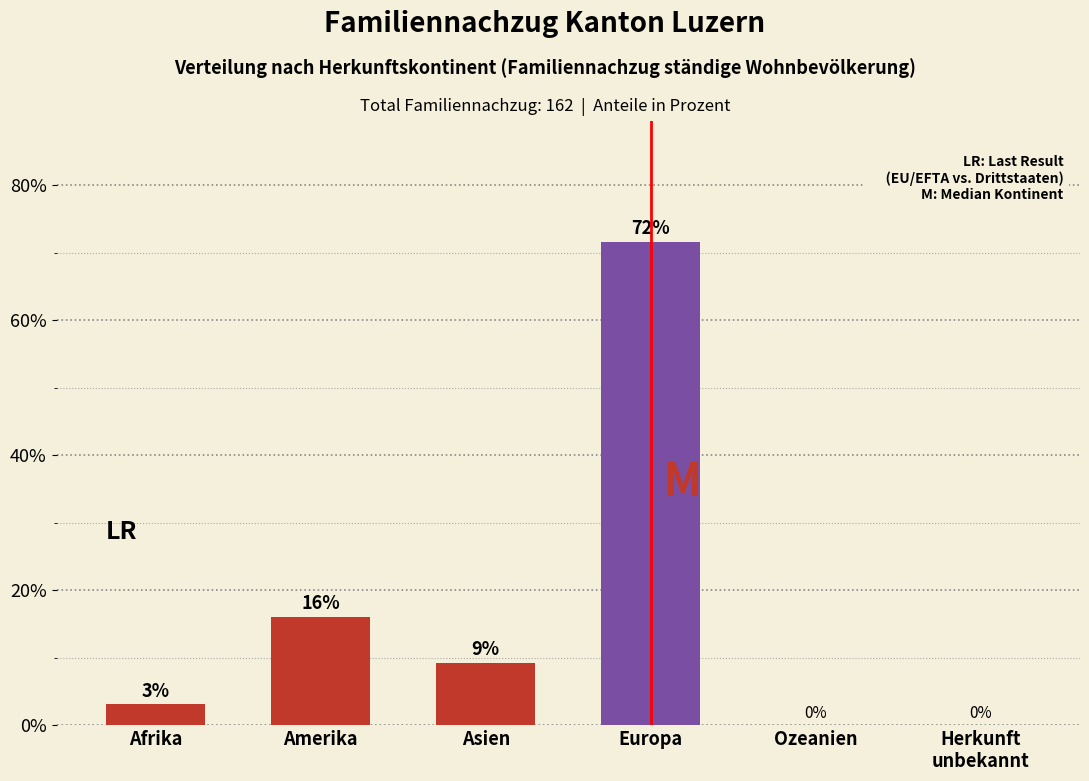

Read the value at Amerika.

16.0